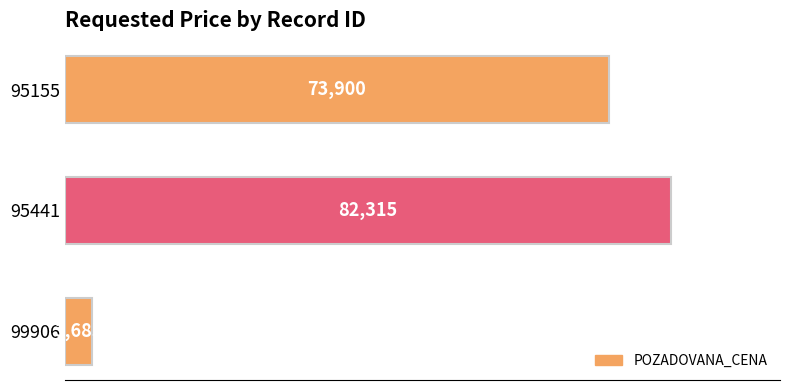

How many series are shown in this chart?

1